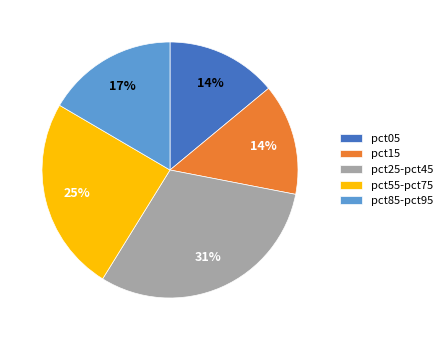

What percentage is the pct25-pct45 slice, to the nearest percent?

31%